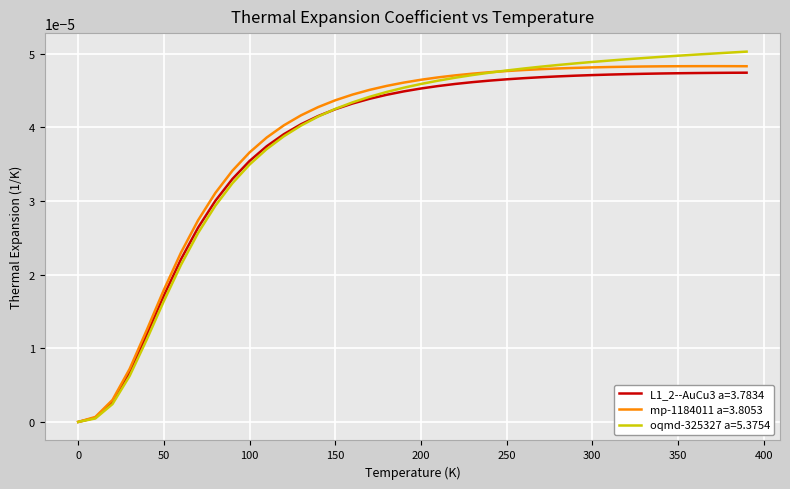

How many distinct data groups are displayed?

3